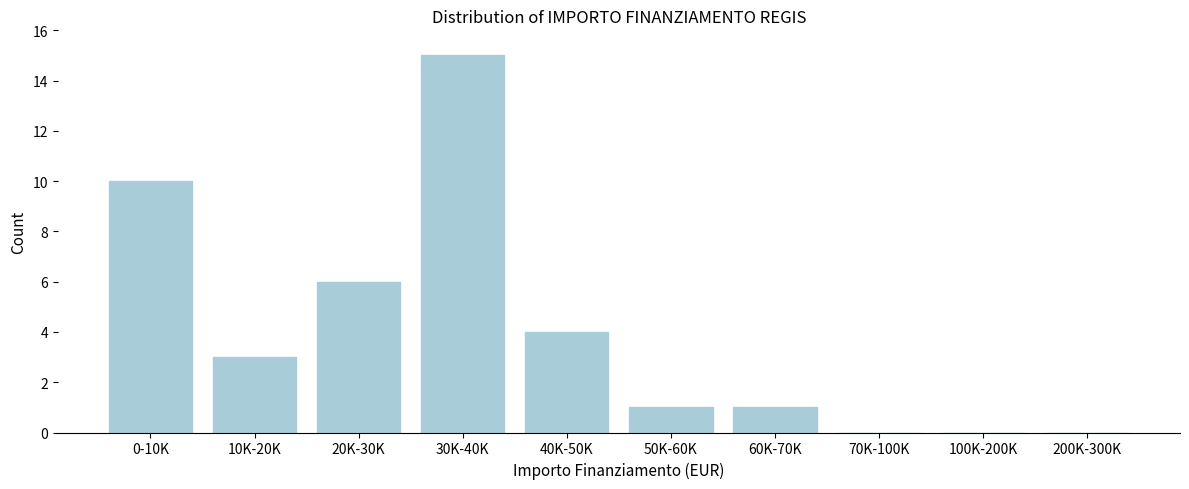

Reading left to right, list all the values displayed in this chart.

0-10K=10	10K-20K=3	20K-30K=6	30K-40K=15	40K-50K=4	50K-60K=1	60K-70K=1	70K-100K=0	100K-200K=0	200K-300K=0